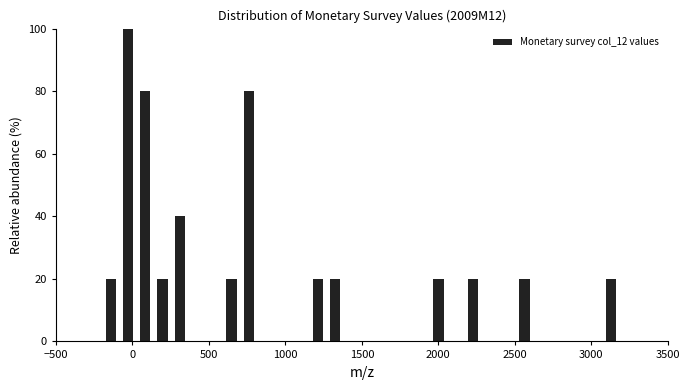

Read against the x-axis, roughly where is the centre of the tallest bar?

-50